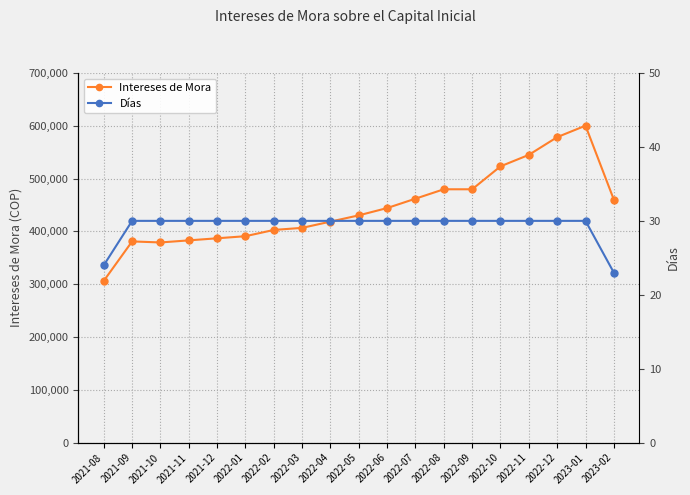

At which category does Intereses de Mora reach its first local valley?

2021-10